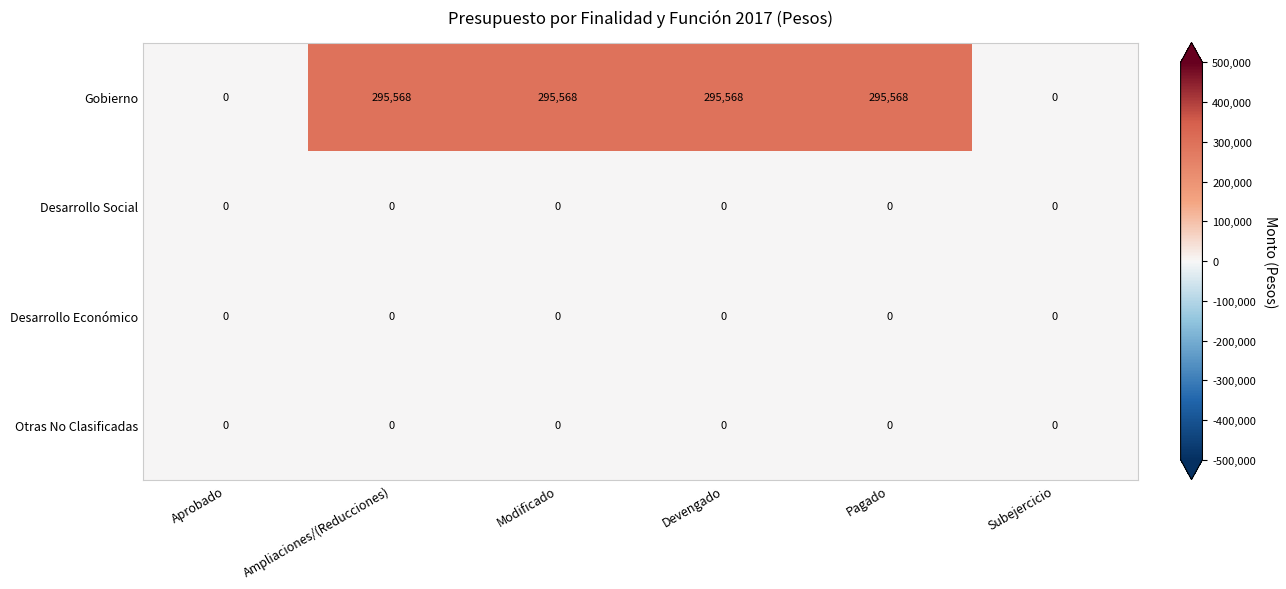

Which series has the largest total across all categories?

Gobierno